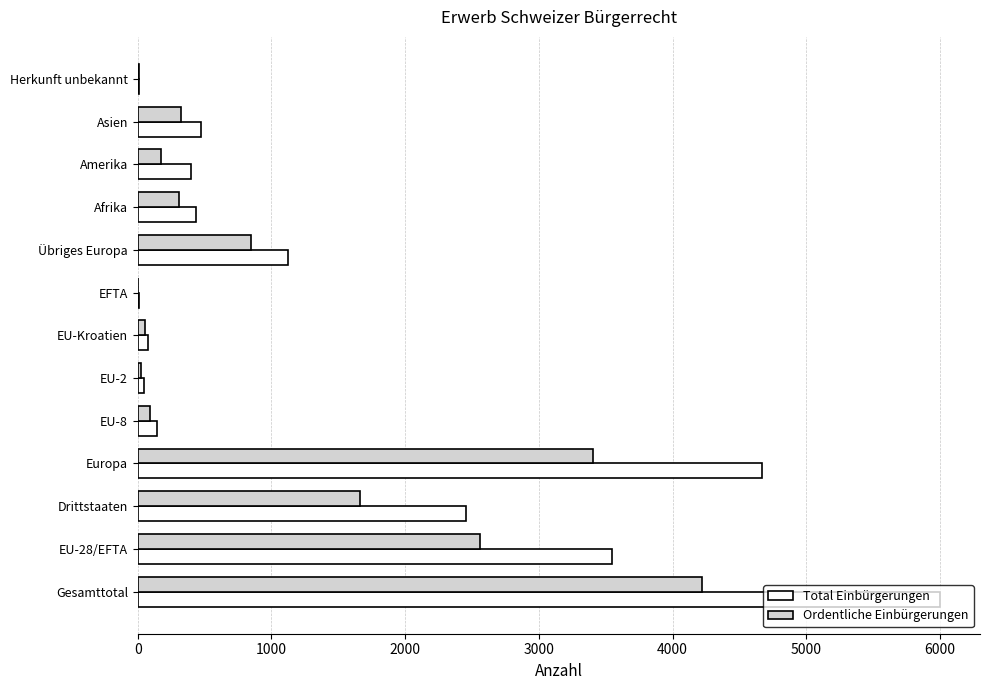

True or false: Ordentliche Einbürgerungen has a value of 7377 at Gesamttotal.

False